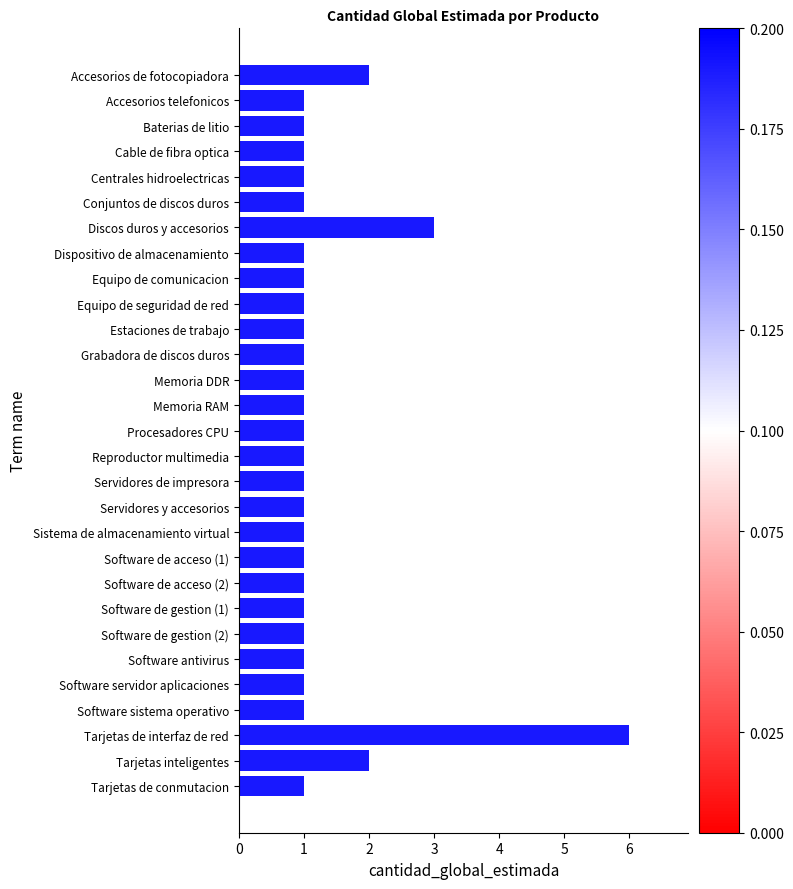

How many bars are there in total?

29